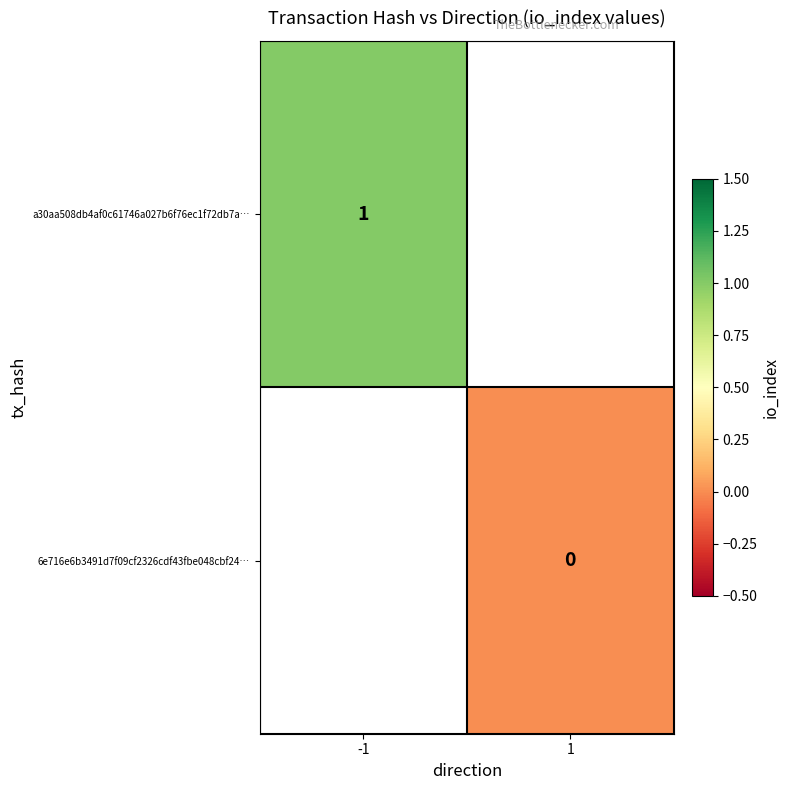

Which label corresponds to the smallest value in the chart?

1